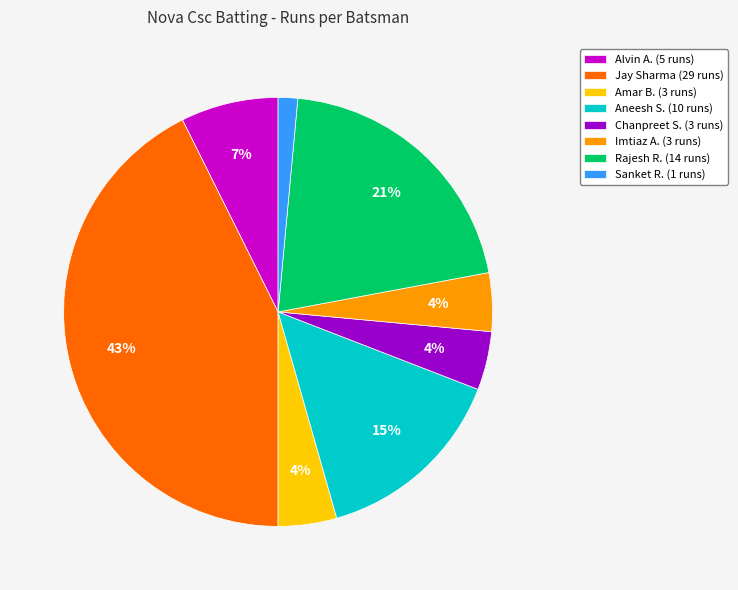

True or false: Sanket R. (1 runs) accounts for 14% of the total.

False